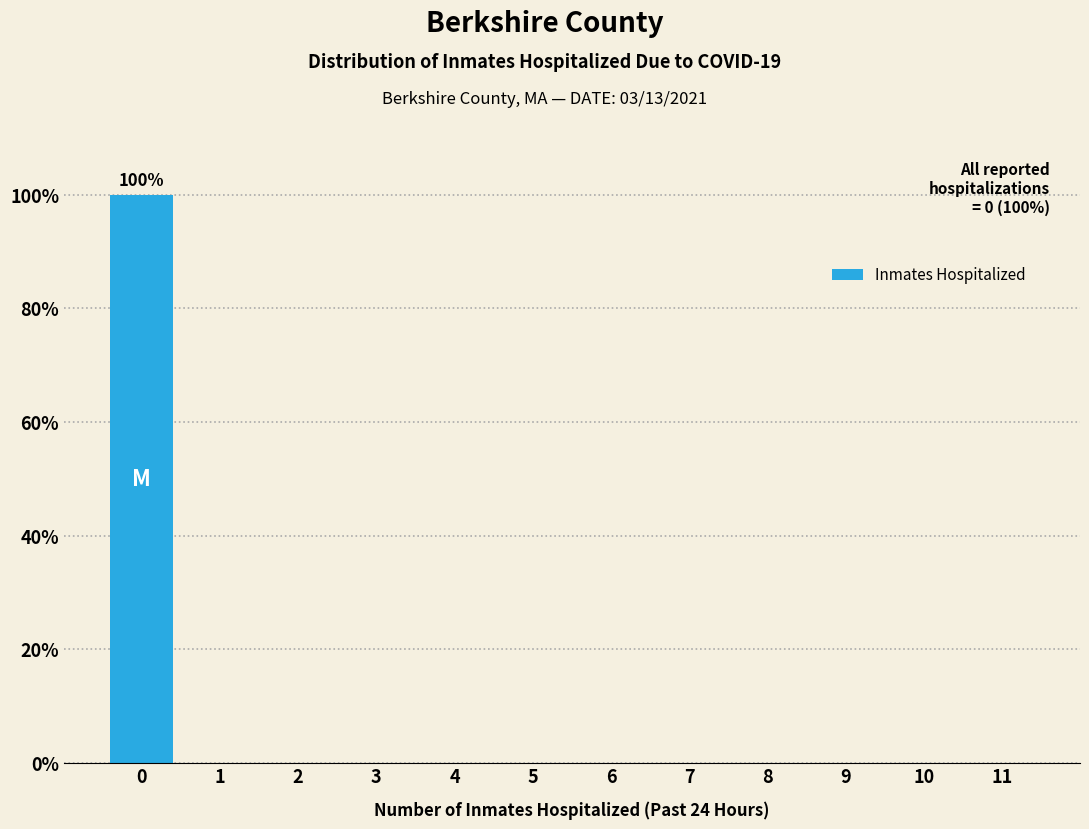

Reading right to left, extract all data points from this chart.

11=0	10=0	9=0	8=0	7=0	6=0	5=0	4=0	3=0	2=0	1=0	0=100